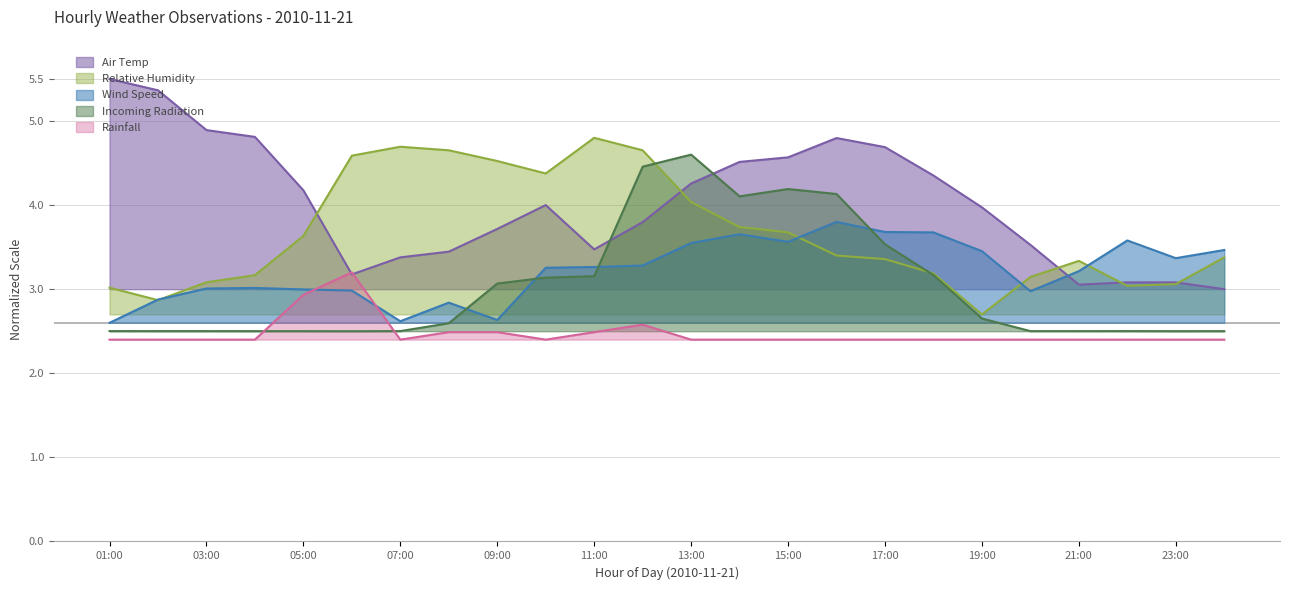

Which series has the widest spread of values?

Air Temp